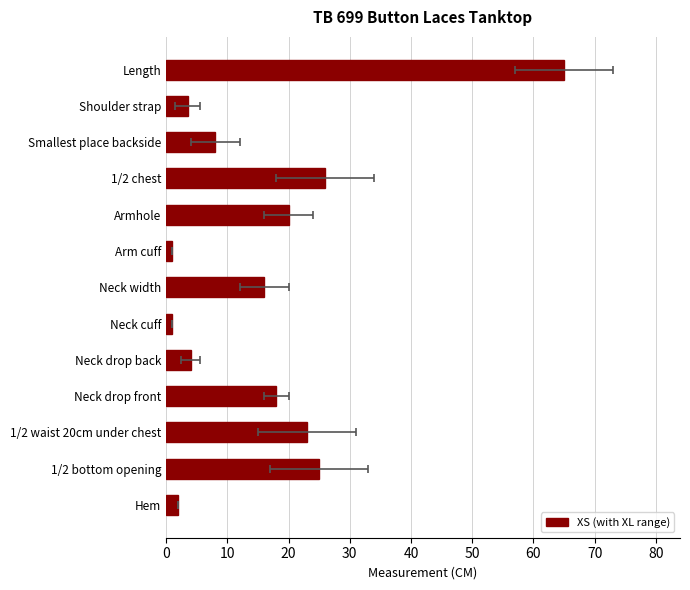

Are the bars grouped side by side (vs. stacked)?

No